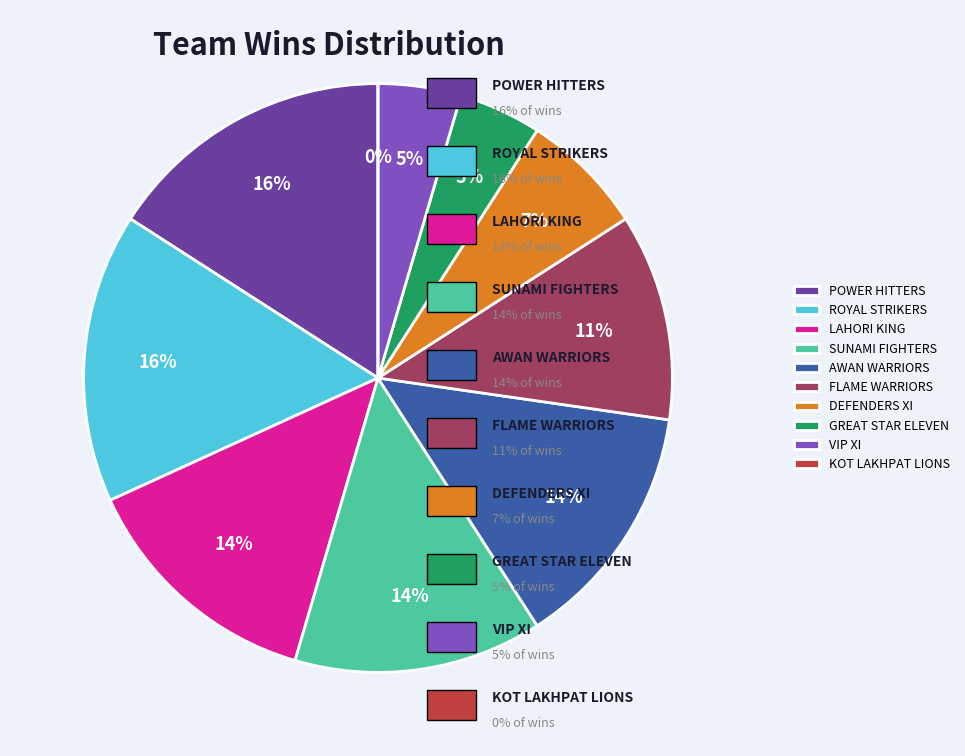

What percentage is NOT represented by VIP XI?

95.5%